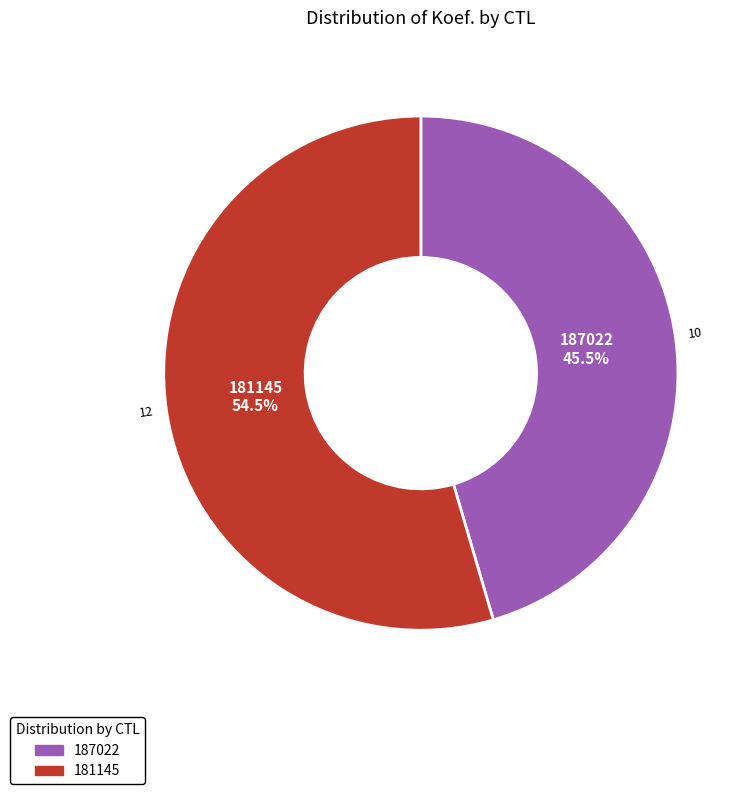

What percentage is NOT represented by 181145?

45.5%